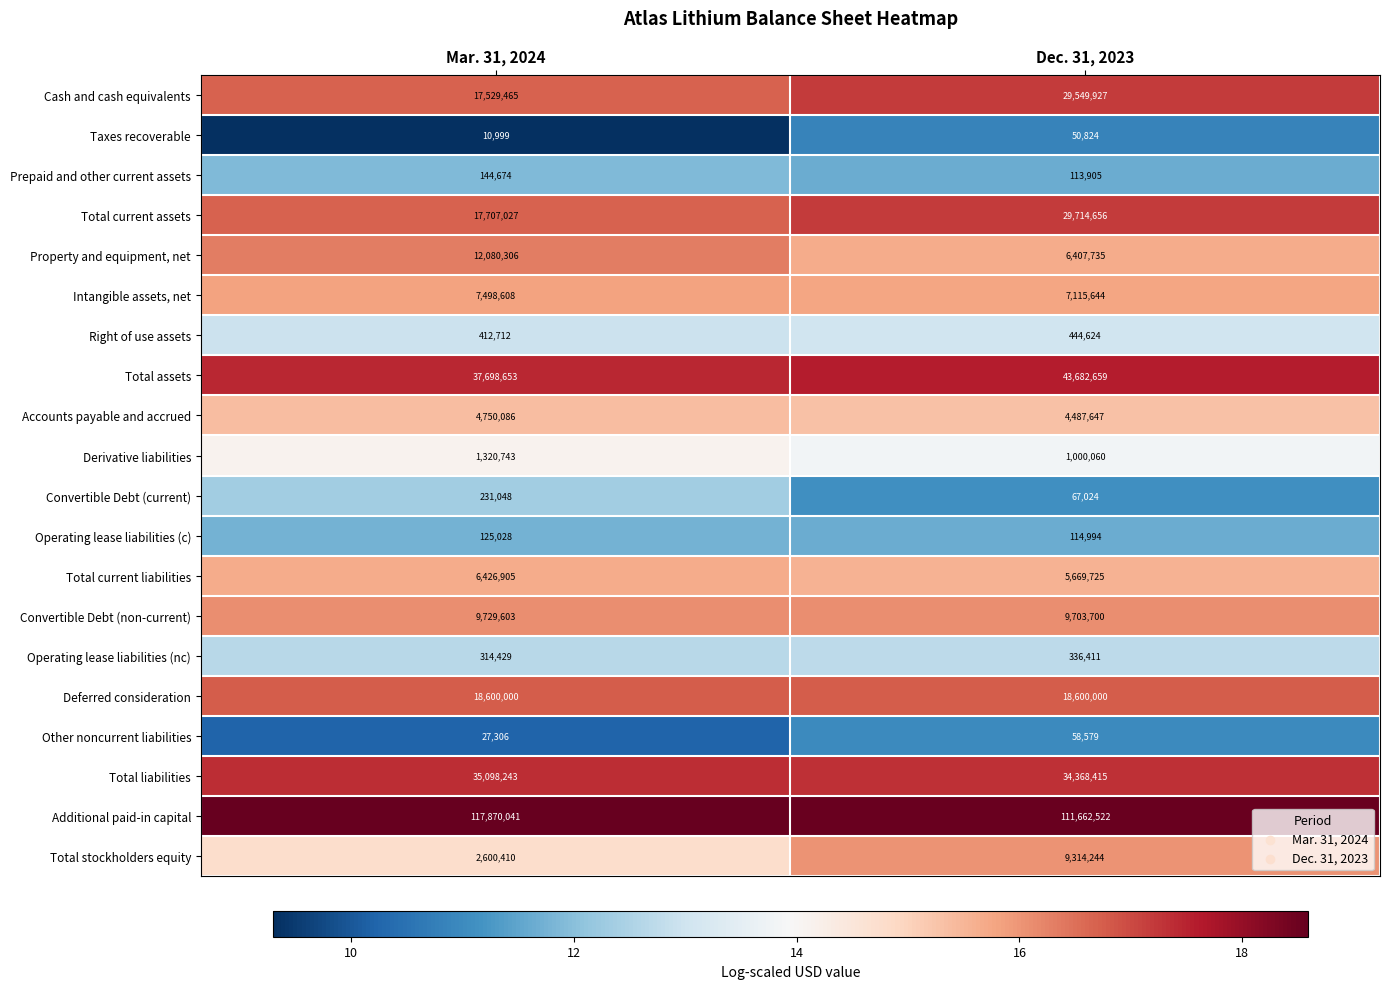

Is the value of Deferred consideration at Mar. 31, 2024 greater than the value of Total current assets at Dec. 31, 2023?

No